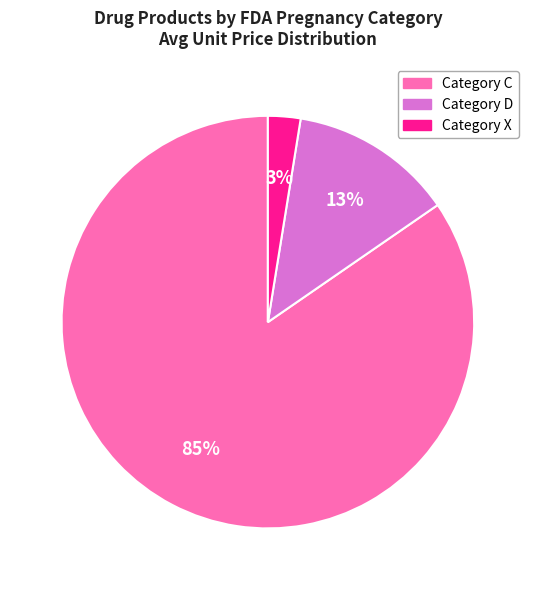

Between Category D and Category X, which is larger?

Category D